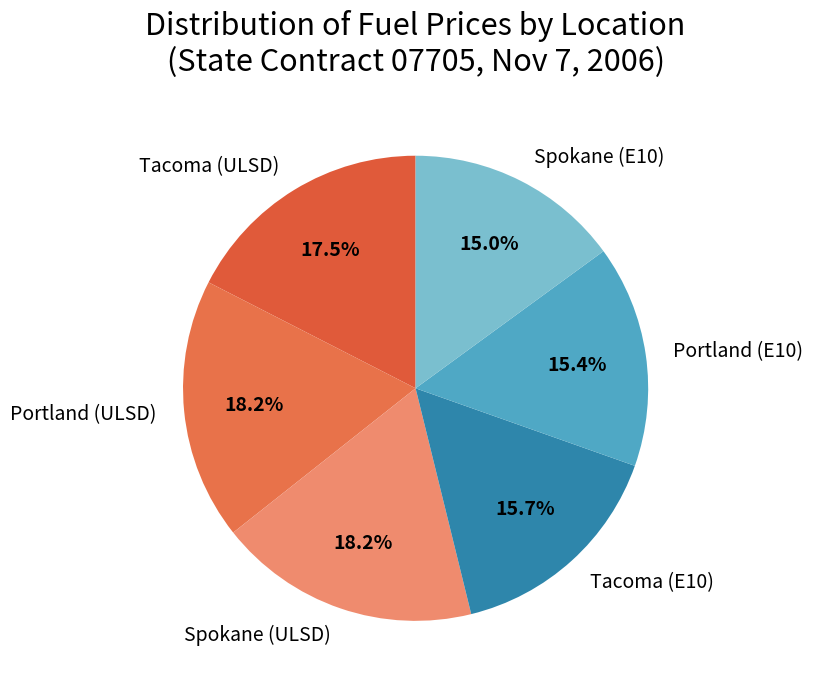

What percentage do Spokane (ULSD) and Portland (ULSD) together represent?

36.4%